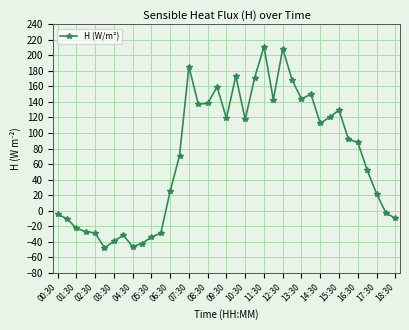

True or false: the data has more than 1 interior local peaks.

True